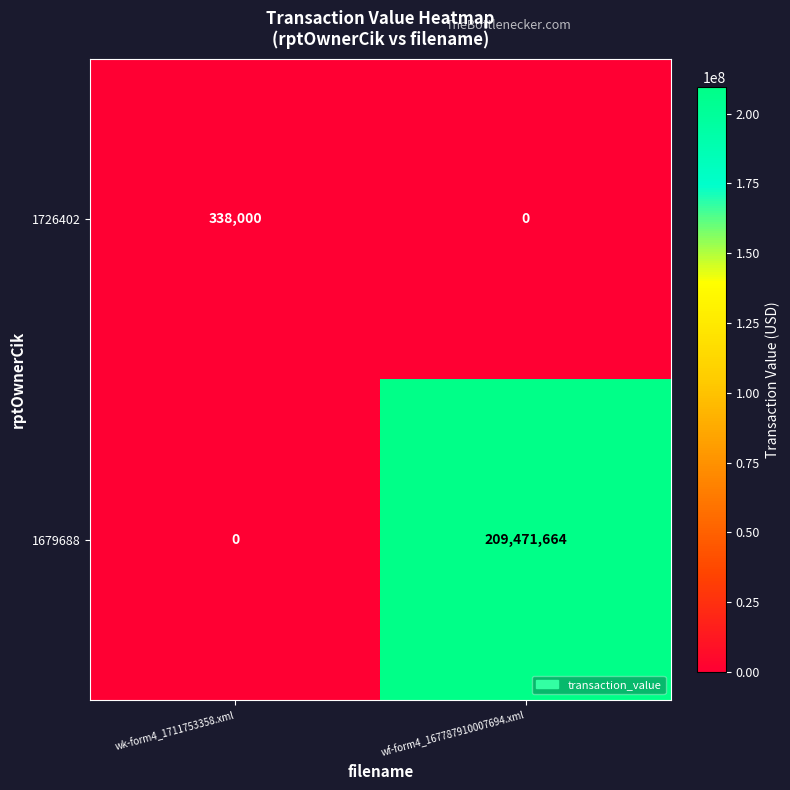

At which category is the sum across all series the highest?

wf-form4_167787910007694.xml